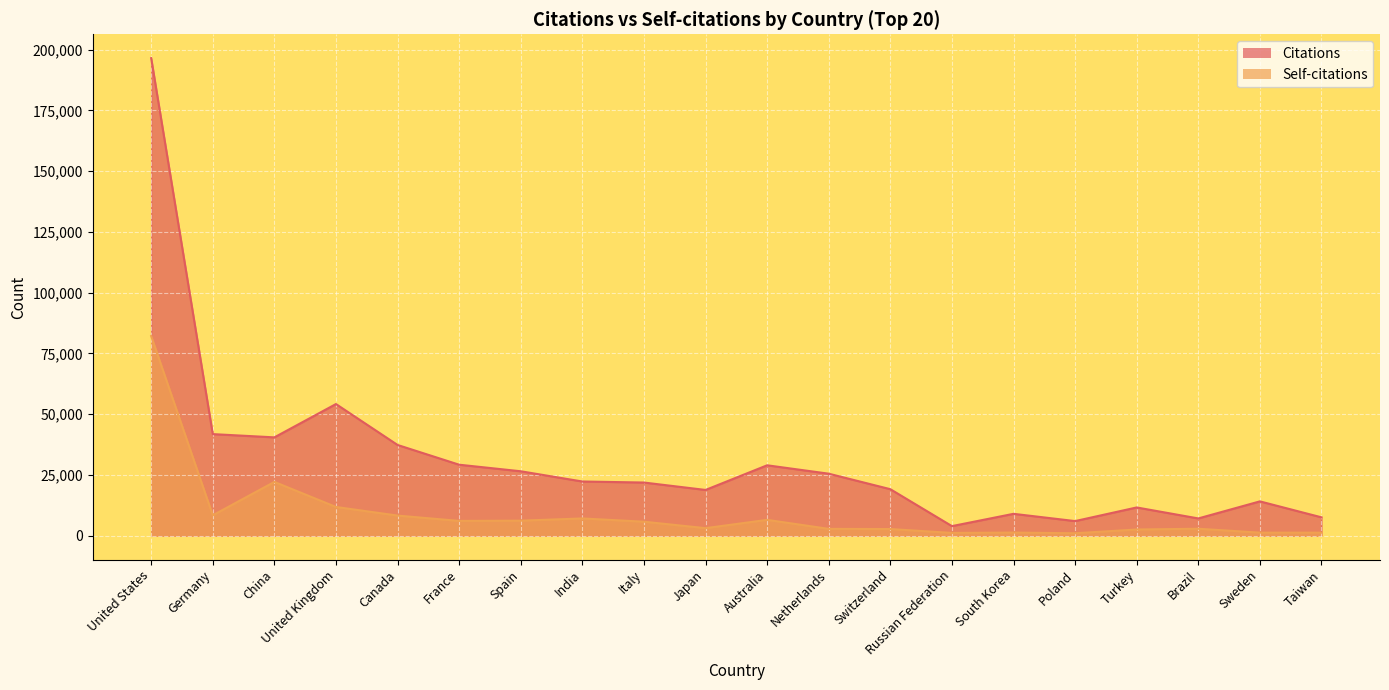

How many interior local valleys does the Self-citations series have?

5